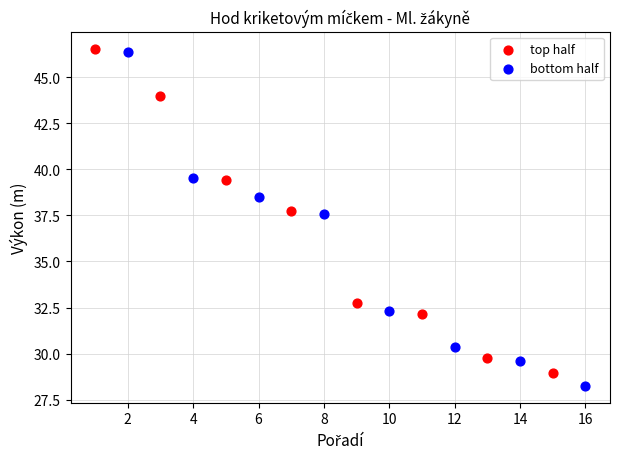

Which series has the widest spread of Y values?

bottom half